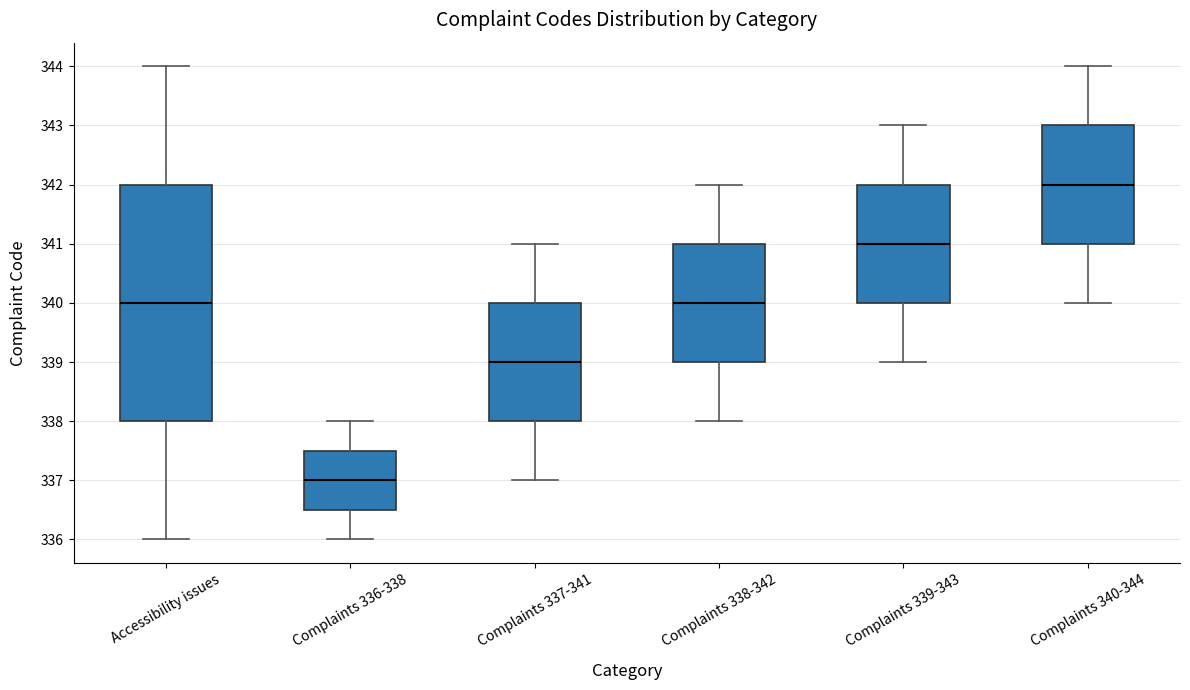

Reading left to right, transcribe this box plot: for each box, give where its median line is, the range the box spans, and where its two whiskers end, as read against the y-axis. The values are not printed on the chart, so give them approximately, as read against the axis.

Accessibility issues: median 340.0, box 338.0 to 342.0, whiskers 336.0 to 344.0
Complaints 336-338: median 337.0, box 336.5 to 337.5, whiskers 336.0 to 338.0
Complaints 337-341: median 339.0, box 338.0 to 340.0, whiskers 337.0 to 341.0
Complaints 338-342: median 340.0, box 339.0 to 341.0, whiskers 338.0 to 342.0
Complaints 339-343: median 341.0, box 340.0 to 342.0, whiskers 339.0 to 343.0
Complaints 340-344: median 342.0, box 341.0 to 343.0, whiskers 340.0 to 344.0